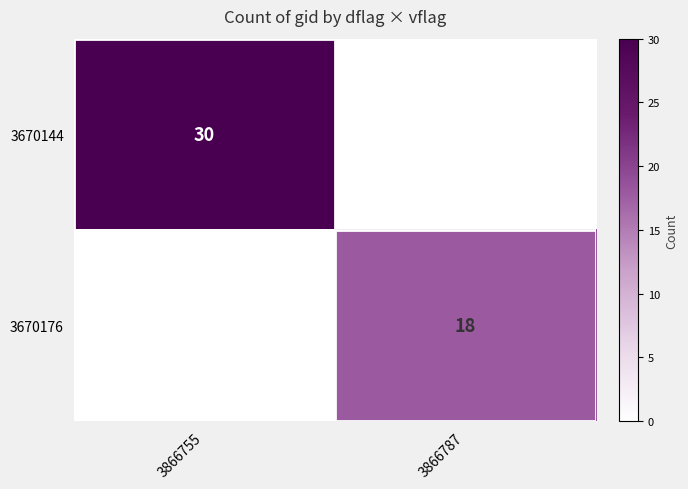

True or false: 3670176 has a value of 29 at 3866787.

False